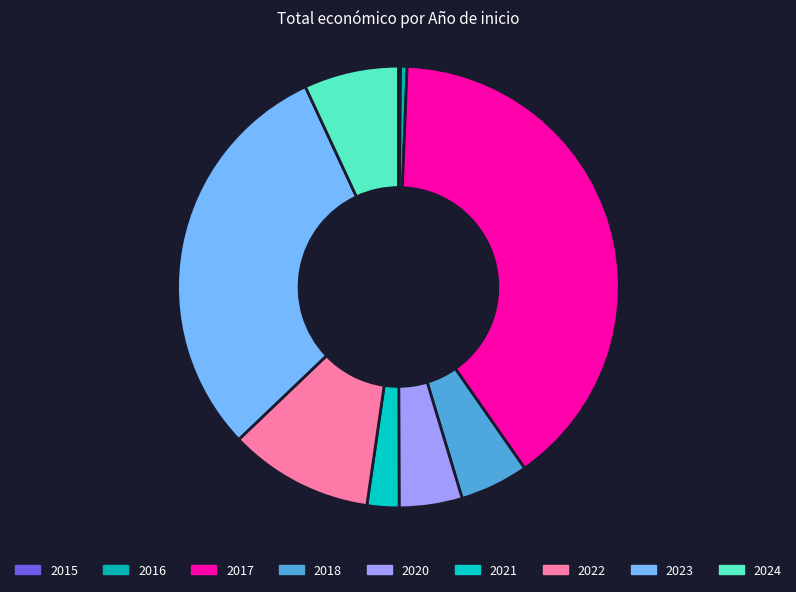

Approximately how many times larger is the value at 2017 compared to 2020?

8.6